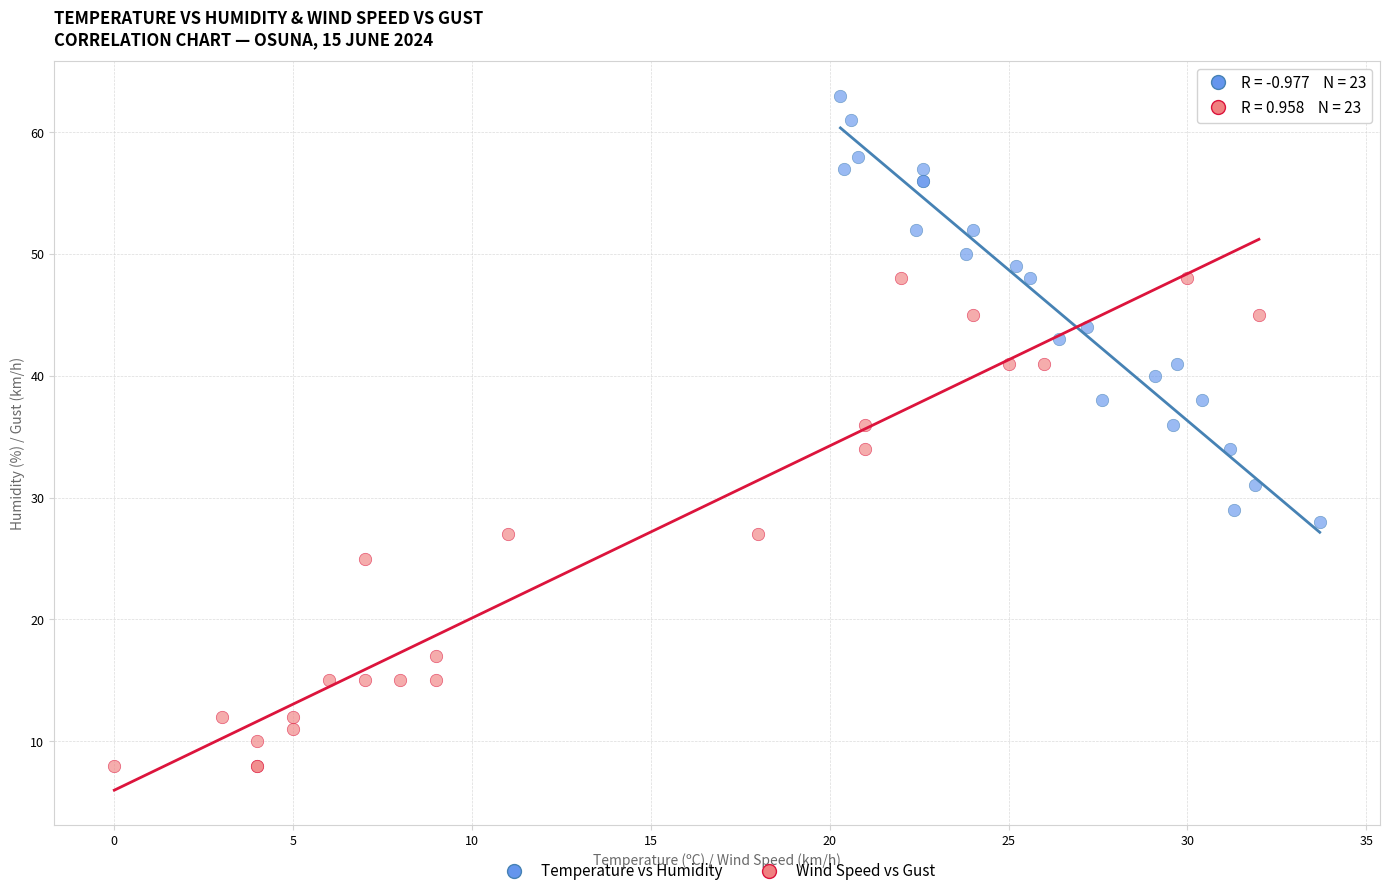

Which series contains the highest Y value?

Temperature vs Humidity